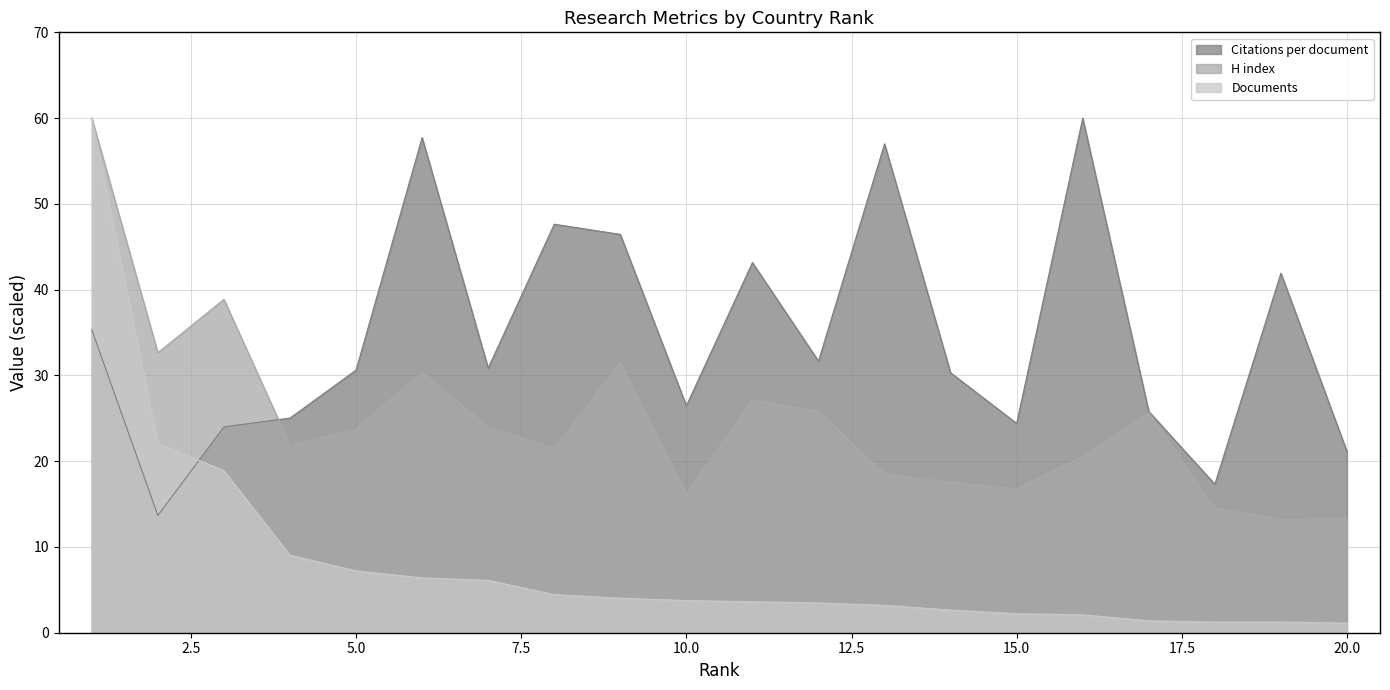

What is the sum of the Documents values at 15.0 and 20.0?

3.3